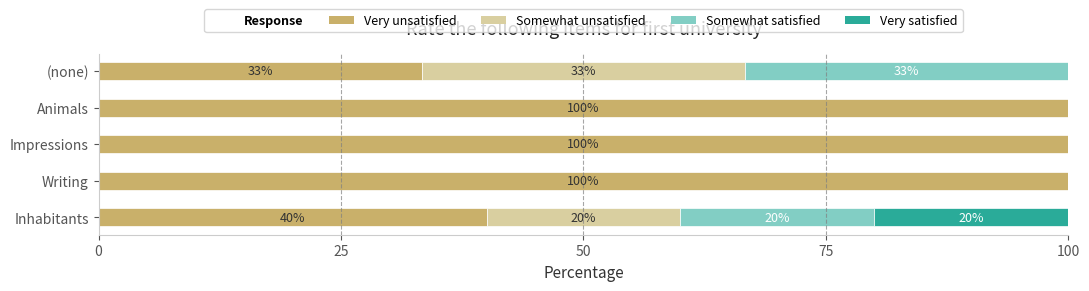

What value does the Very unsatisfied series have at Writing?

100.0